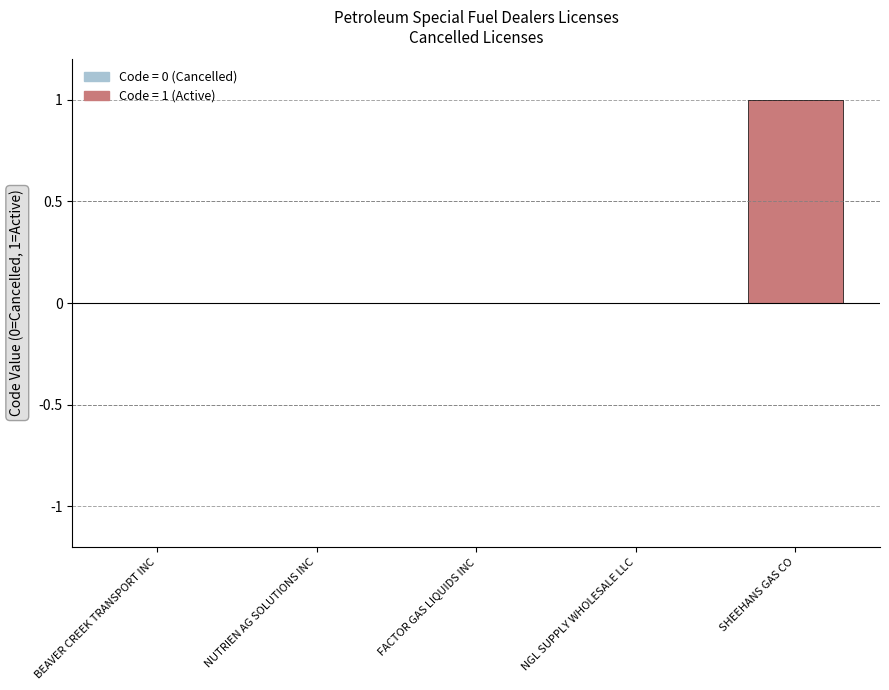

Reading left to right, list all the values displayed in this chart.

0	0	0	0	1